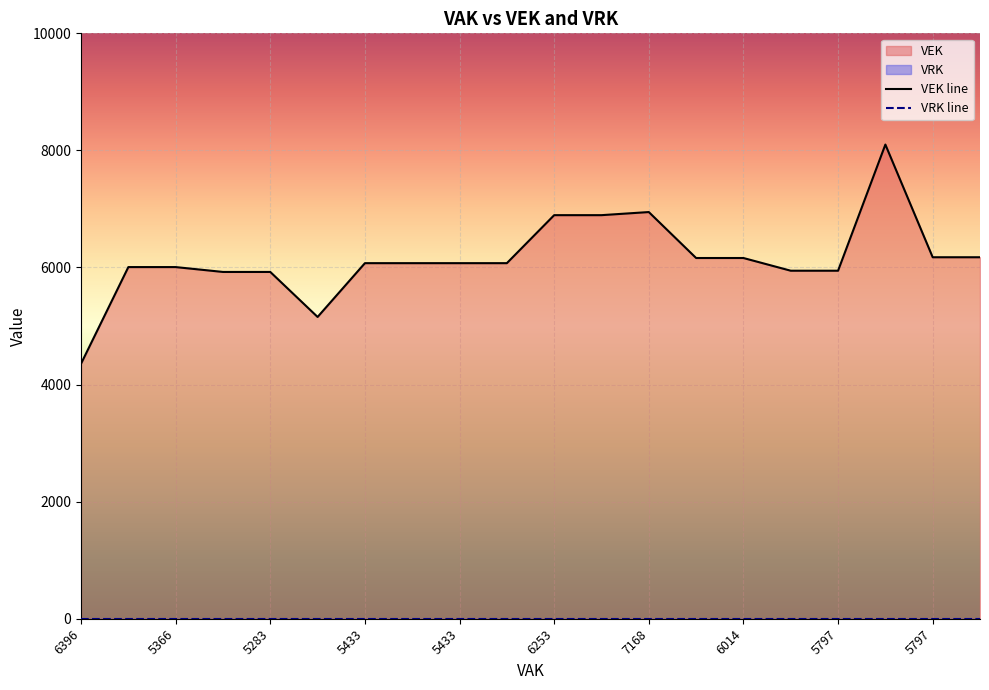

What is the sum of the values at 5797 and 5433?

12019